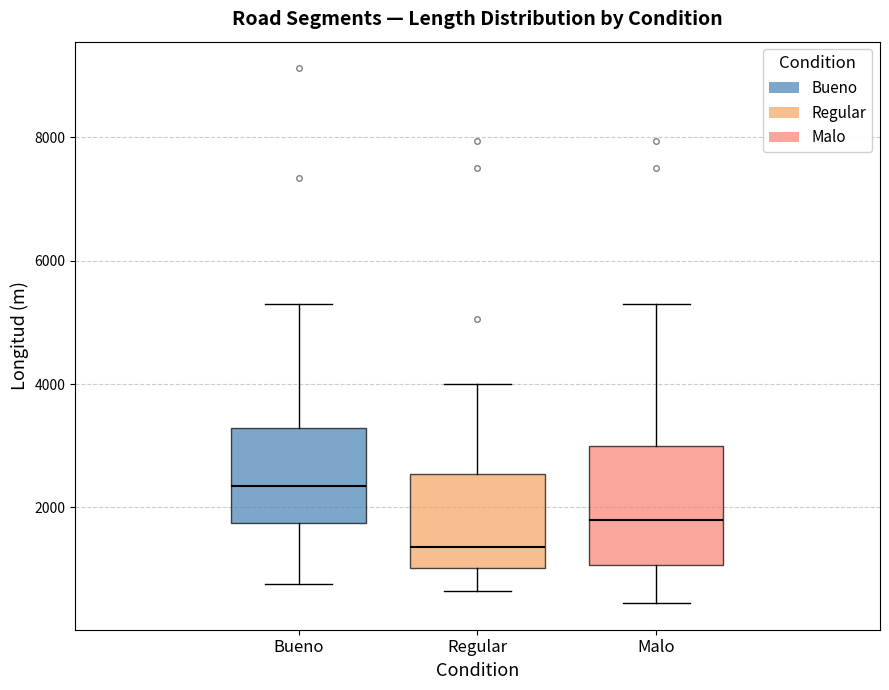

Comparing the boxes themselves (not the whiskers), which one is the tallest?

Malo